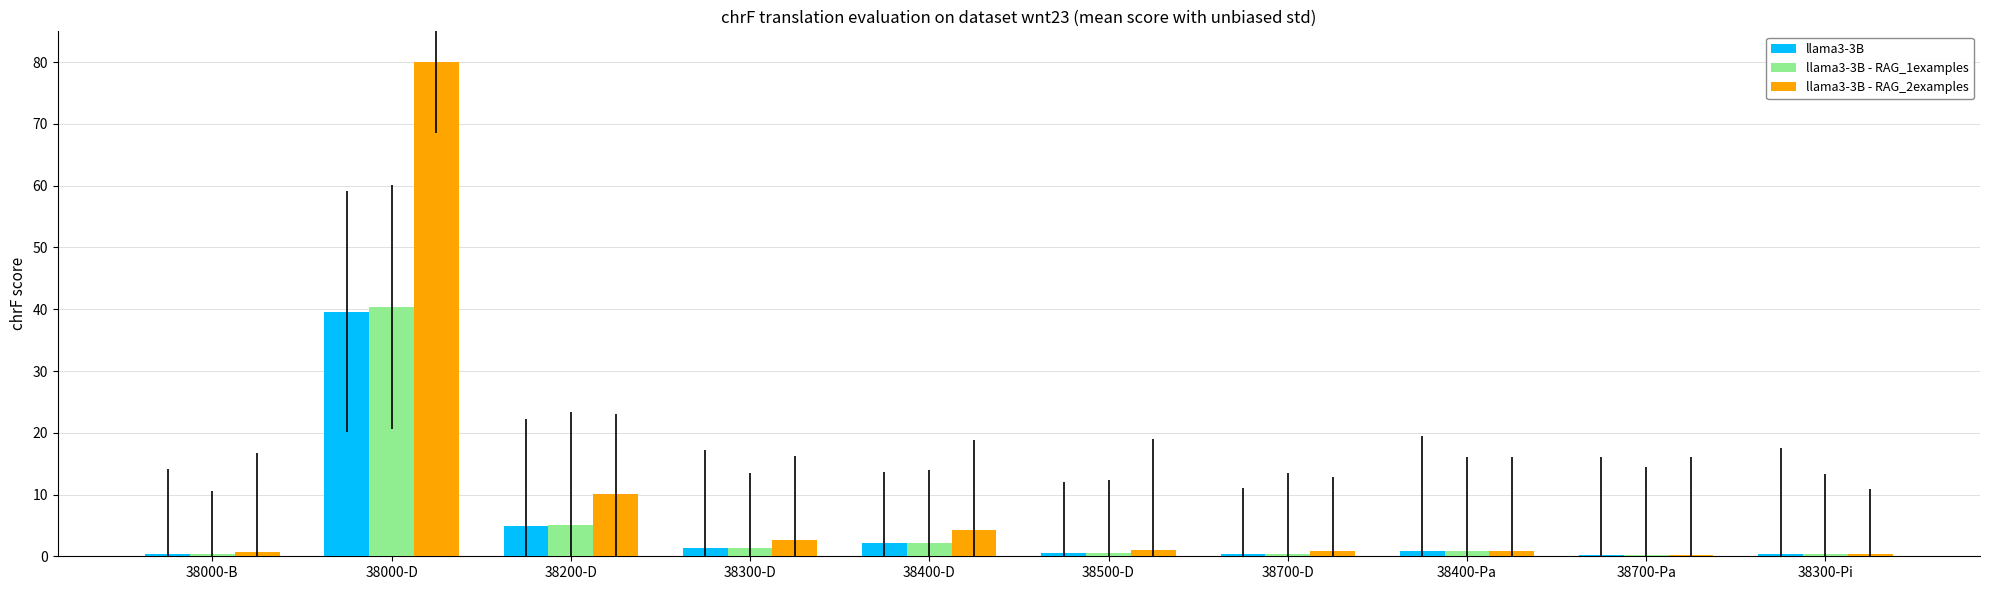

Are the bars grouped side by side (vs. stacked)?

Yes